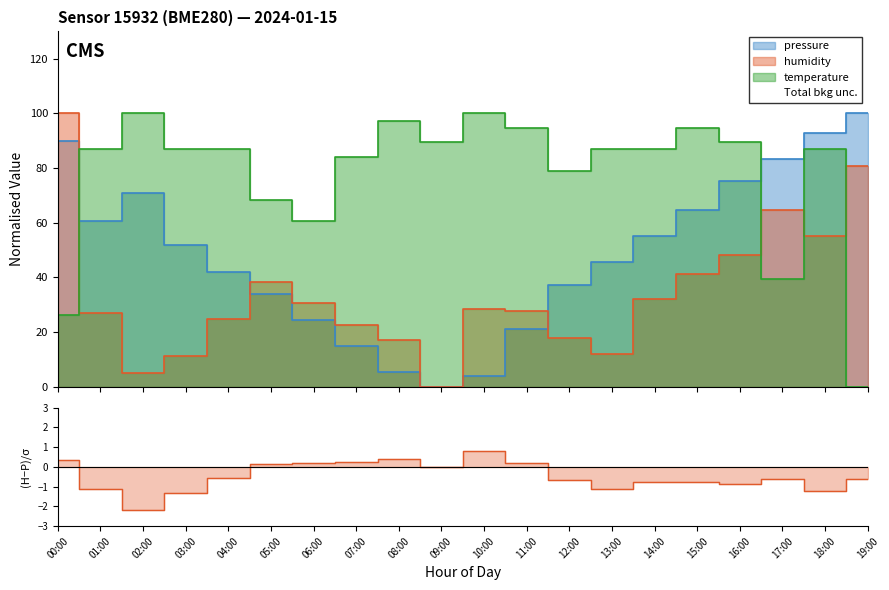

Rank the series by their maximum value, from lowest to highest.

pressure, humidity, temperature